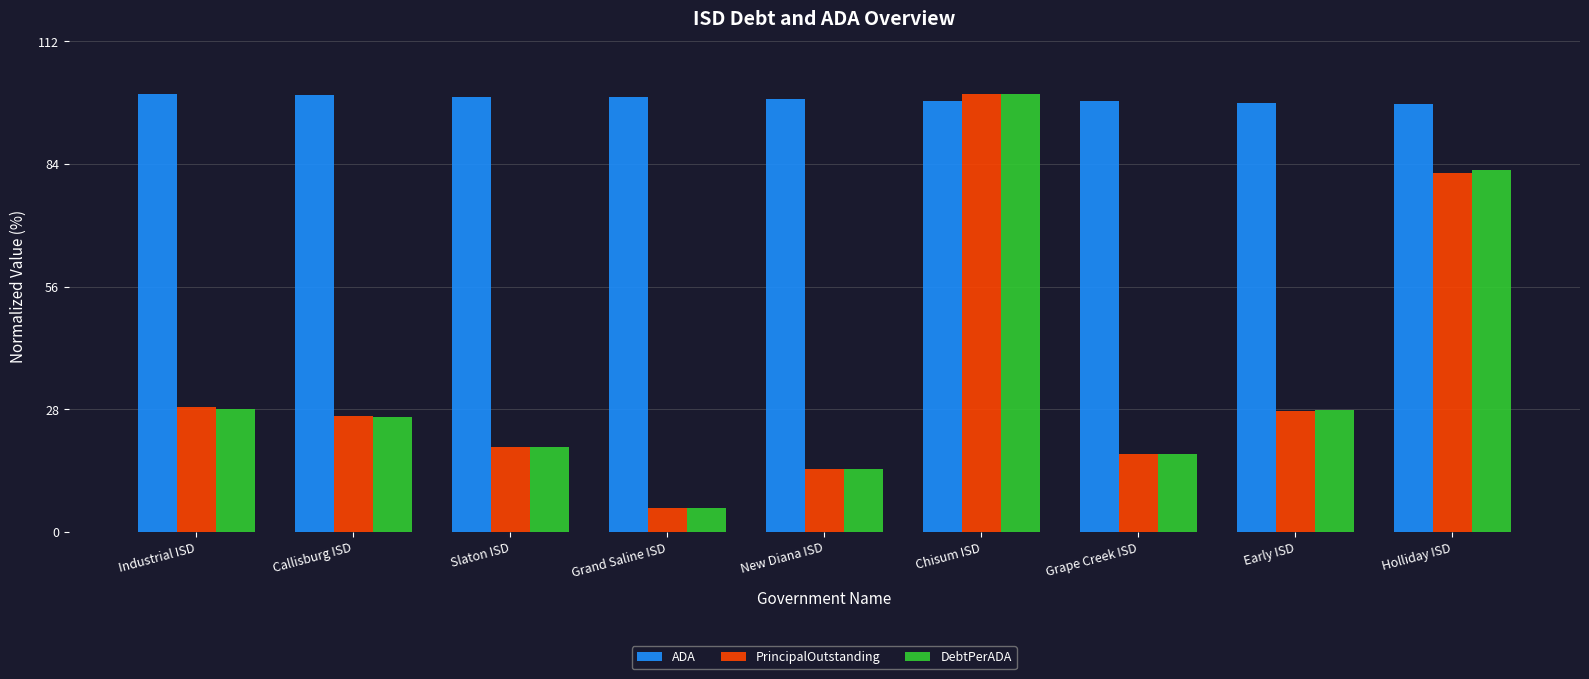

How many groups of bars are there?

9